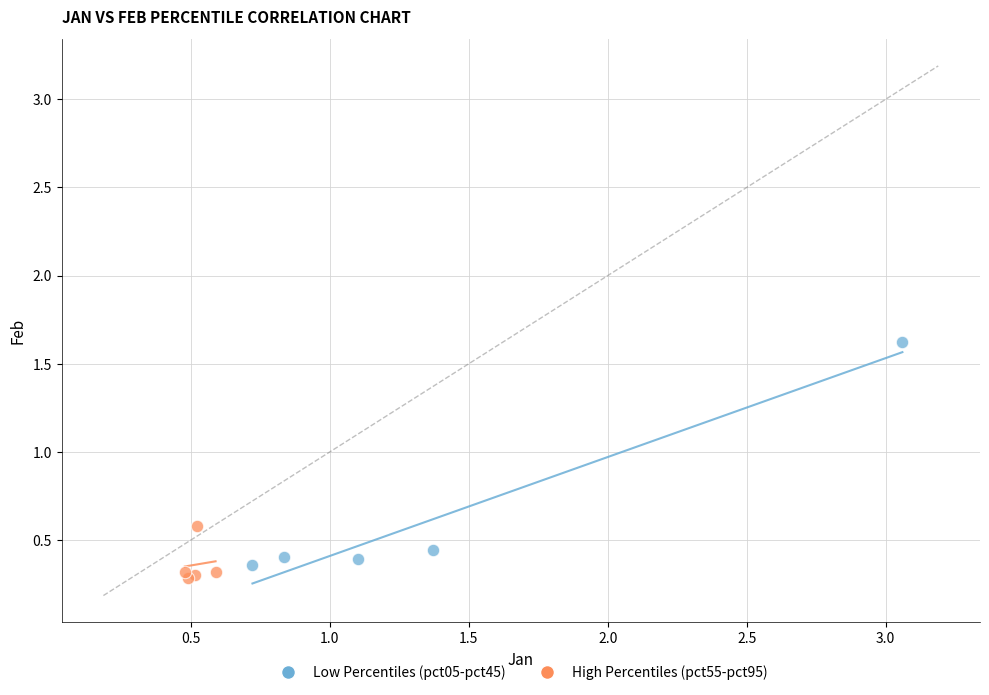

Which series reaches the maximum Y coordinate?

Low Percentiles (pct05-pct45)